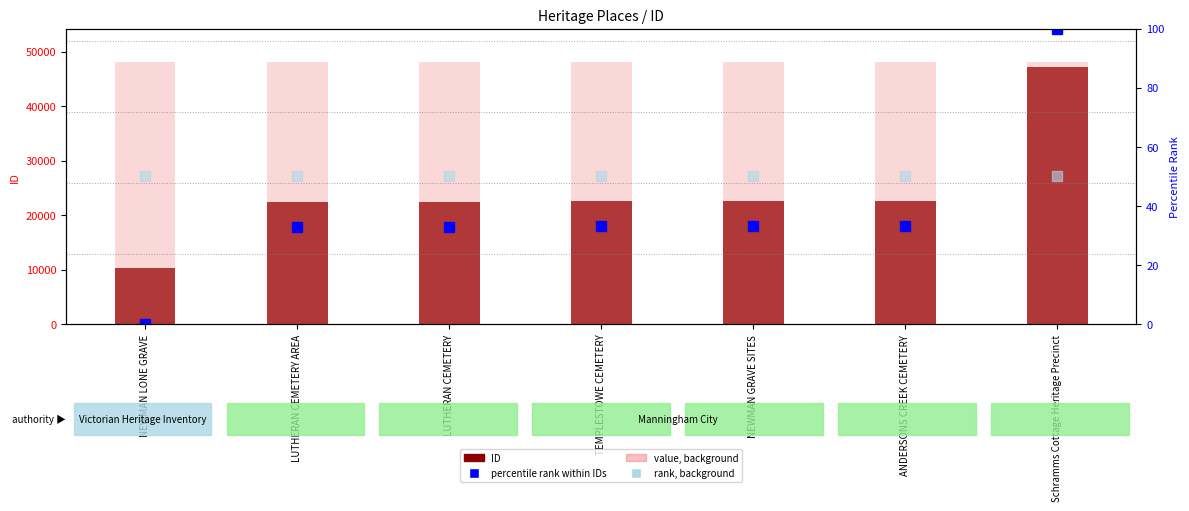

What is the difference between the second highest and minimum values in the percentile rank within IDs series?

33.4